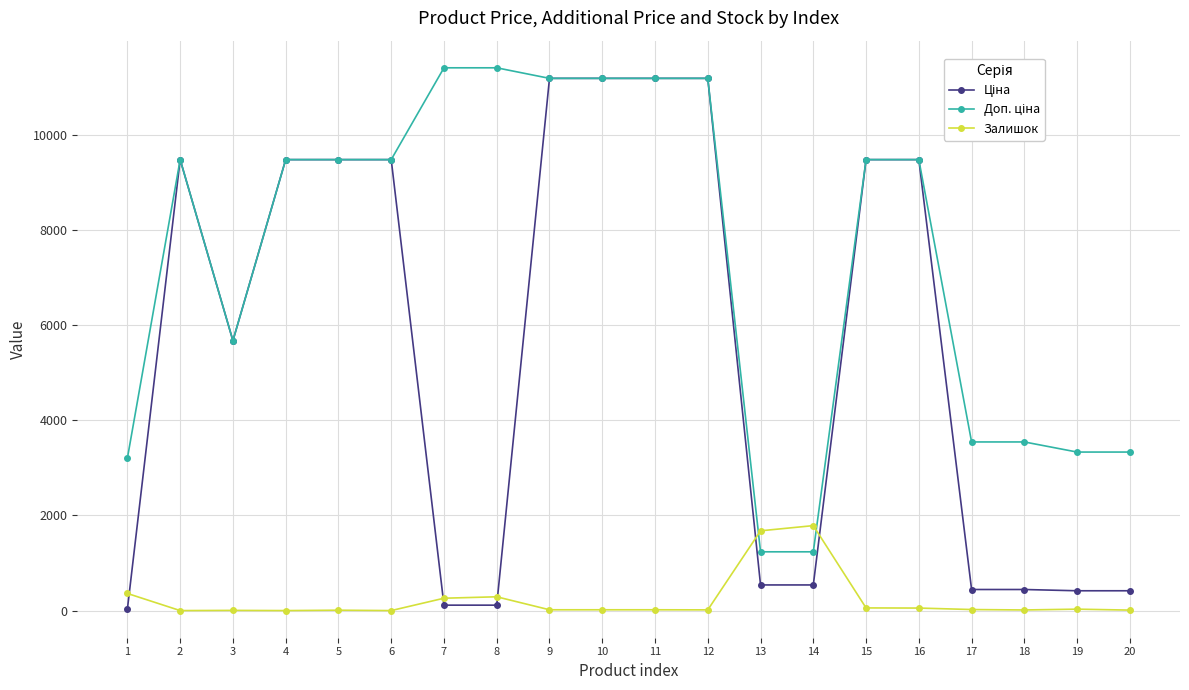

What is the spread (max minus min) of values at 4?

9480.1